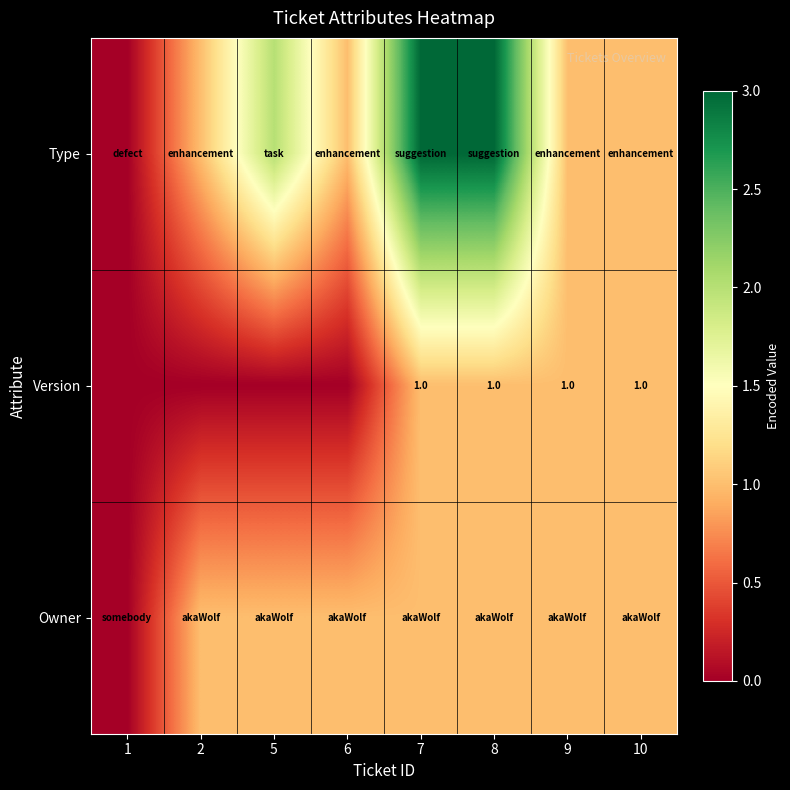

Between 1 and 5, which series saw the biggest shift?

Type